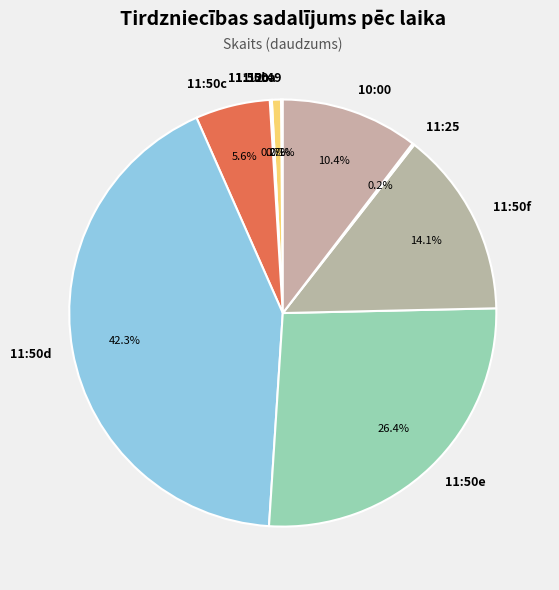

Which category has the biggest portion of the pie?

11:50d